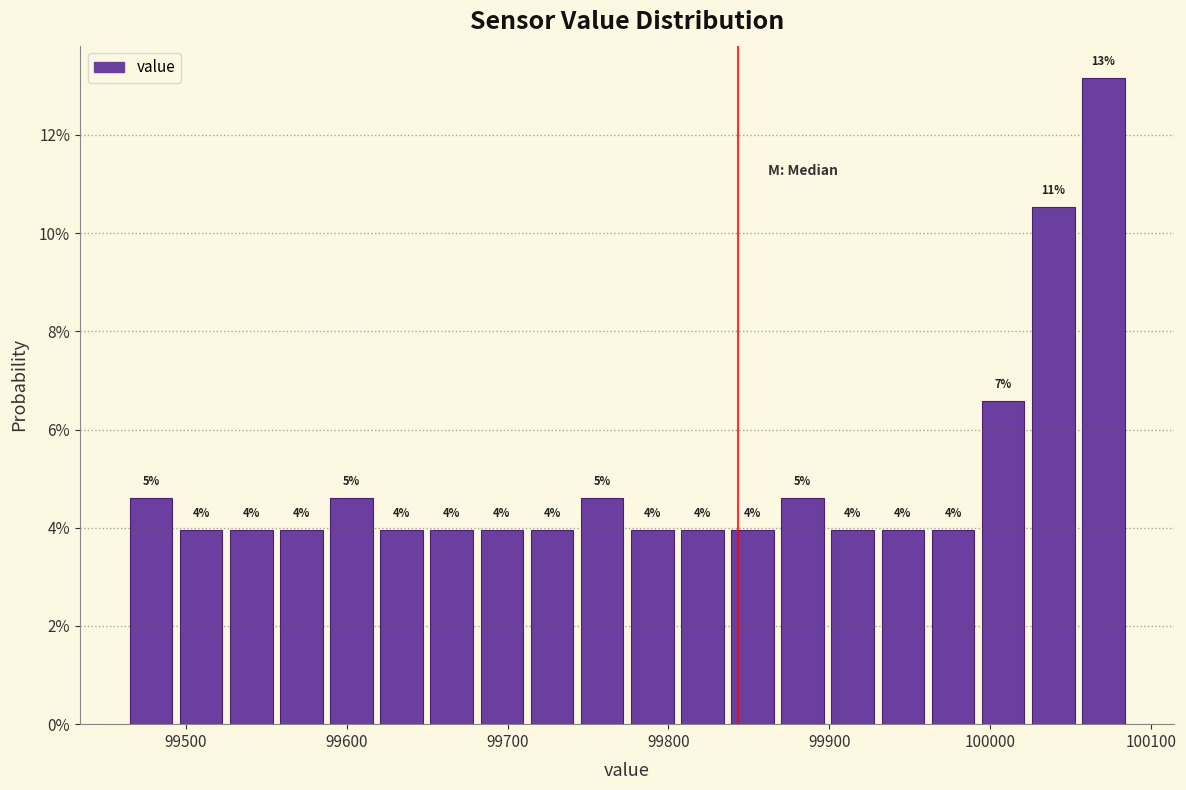

Read against the x-axis, roughly where is the centre of the tallest bar?

100070